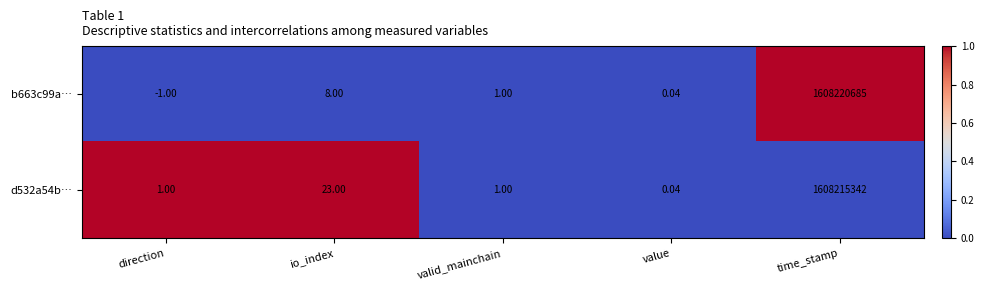

How many data points does each series have?

5